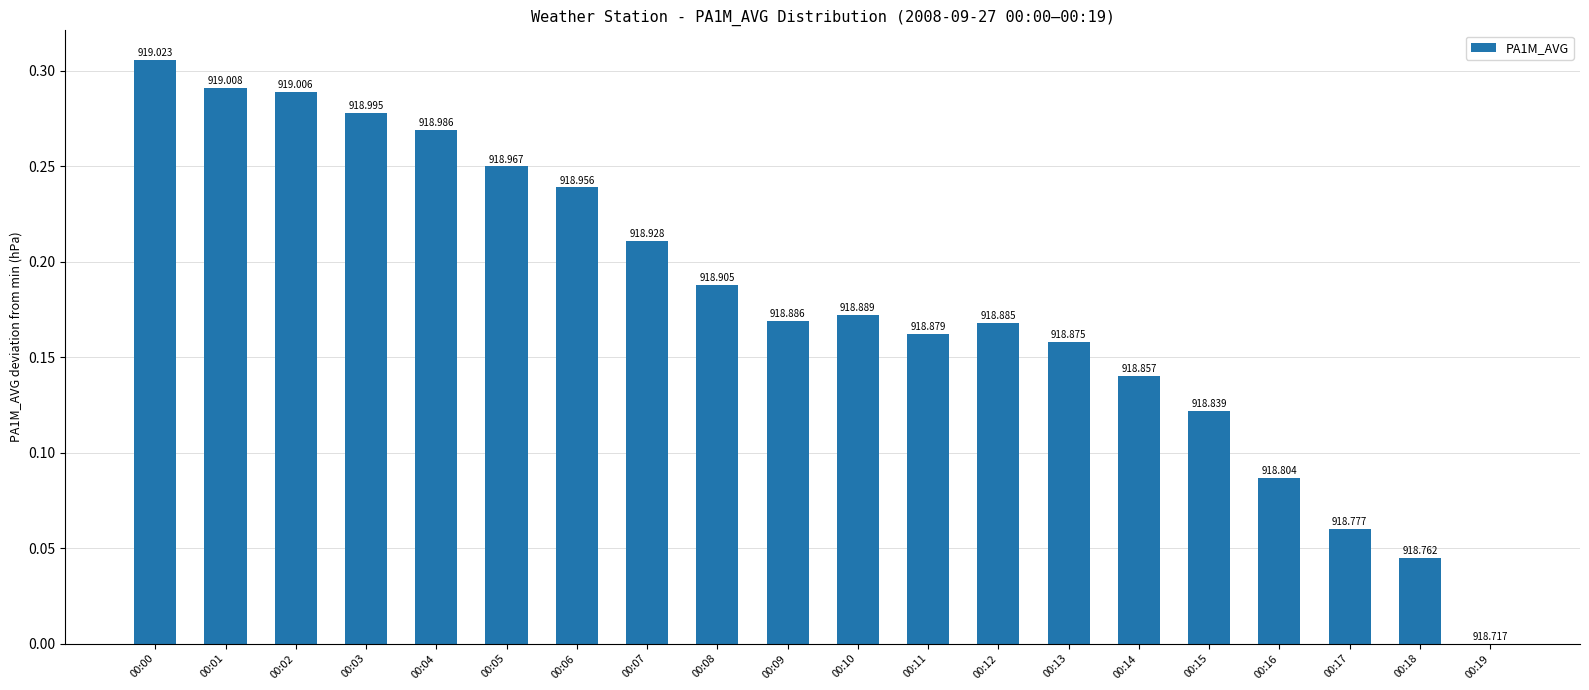

What is the sum of the values at 00:05 and 00:19?

0.2